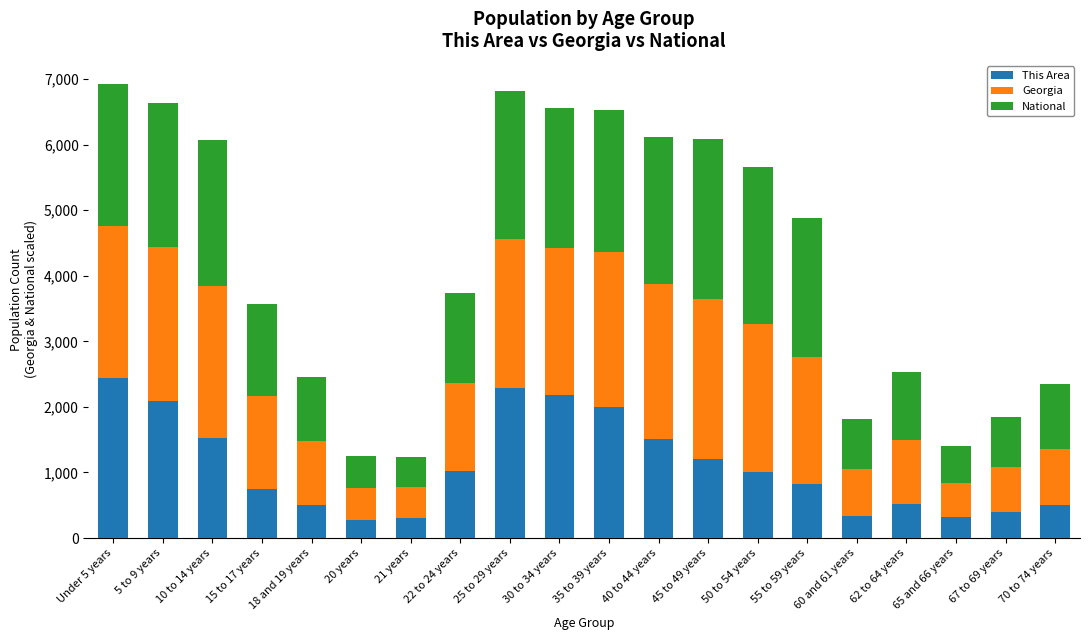

Count the number of categories in the chart.

20